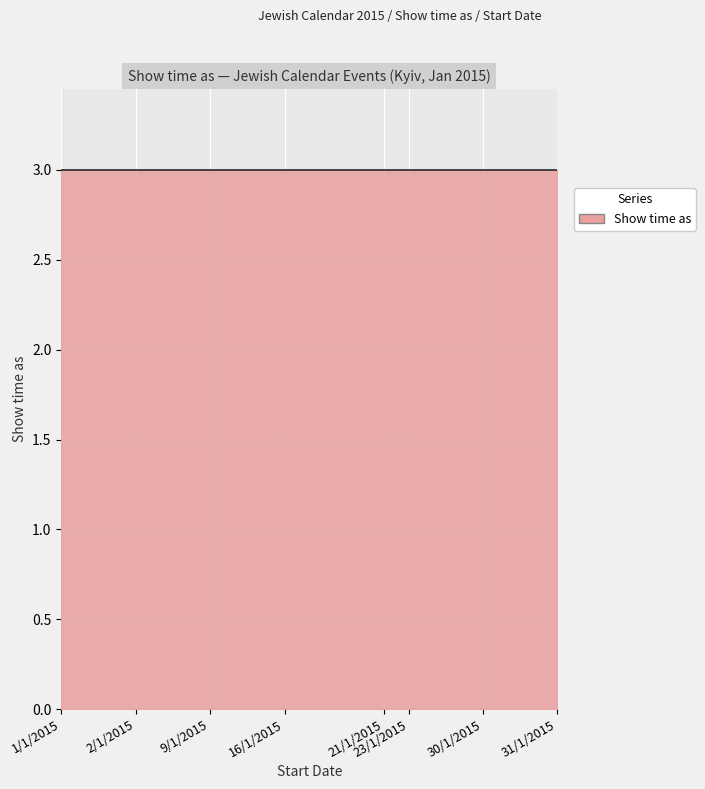

What is the minimum value shown in the chart?

3